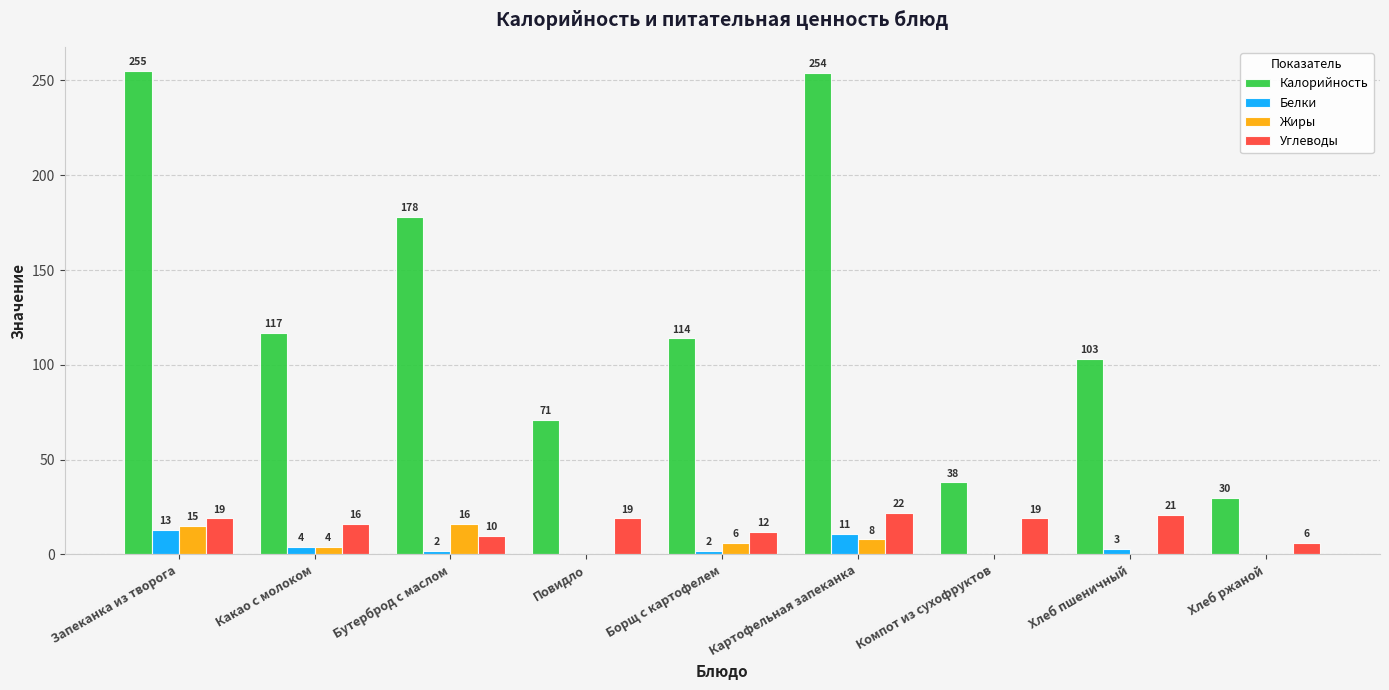

How many positive values does the Жиры series have?

5